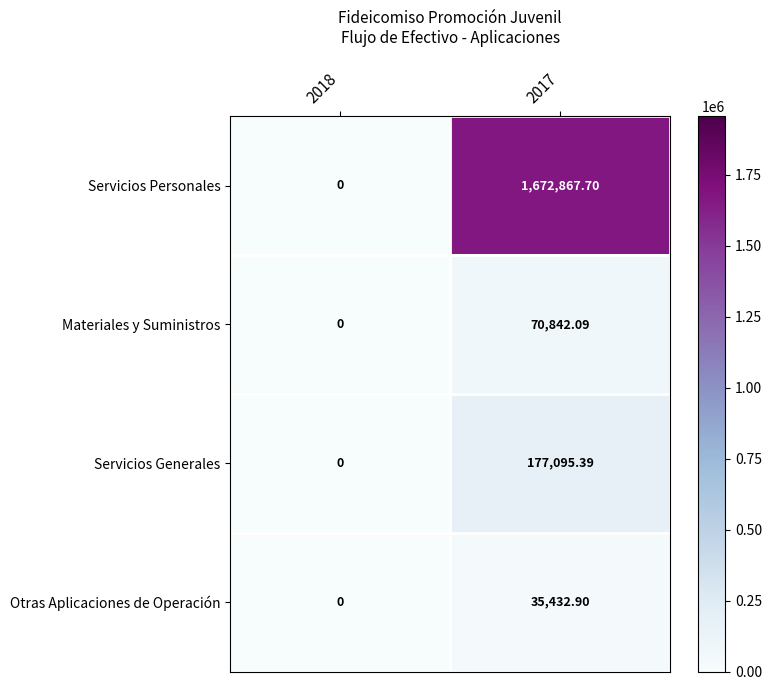

How many positive values does the Materiales y Suministros series have?

1